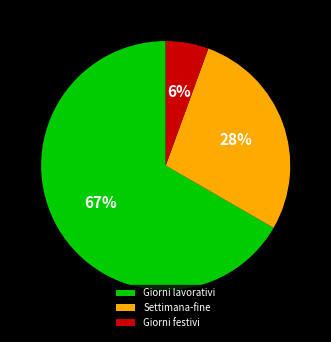

To the nearest percent, what percentage of the pie is Giorni festivi?

6%